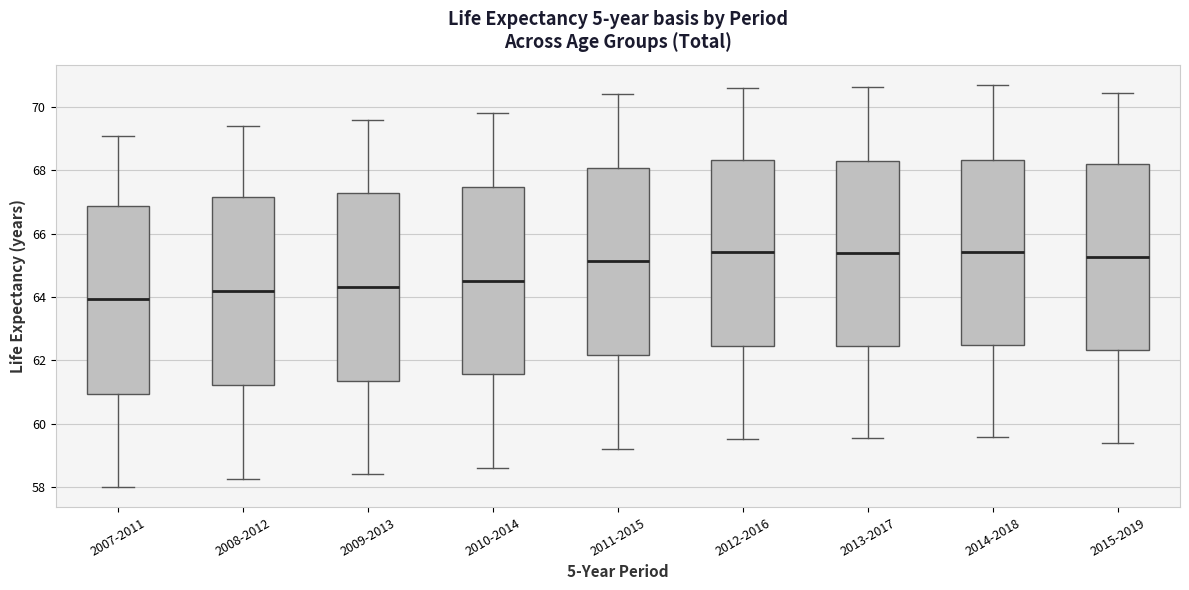

Reading left to right, read every box against the y-axis: the position of its median line, the range the box covers, and the ends of its whiskers. The values are not printed on the chart, so give them approximately, as read against the axis.

2007-2011: median 64.0, box 61.0 to 66.8, whiskers 58.0 to 69.2
2008-2012: median 64.2, box 61.2 to 67.2, whiskers 58.2 to 69.4
2009-2013: median 64.4, box 61.4 to 67.4, whiskers 58.4 to 69.6
2010-2014: median 64.6, box 61.6 to 67.4, whiskers 58.6 to 69.8
2011-2015: median 65.2, box 62.2 to 68.0, whiskers 59.2 to 70.4
2012-2016: median 65.4, box 62.4 to 68.4, whiskers 59.6 to 70.6
2013-2017: median 65.4, box 62.4 to 68.4, whiskers 59.6 to 70.6
2014-2018: median 65.4, box 62.4 to 68.4, whiskers 59.6 to 70.8
2015-2019: median 65.2, box 62.4 to 68.2, whiskers 59.4 to 70.4